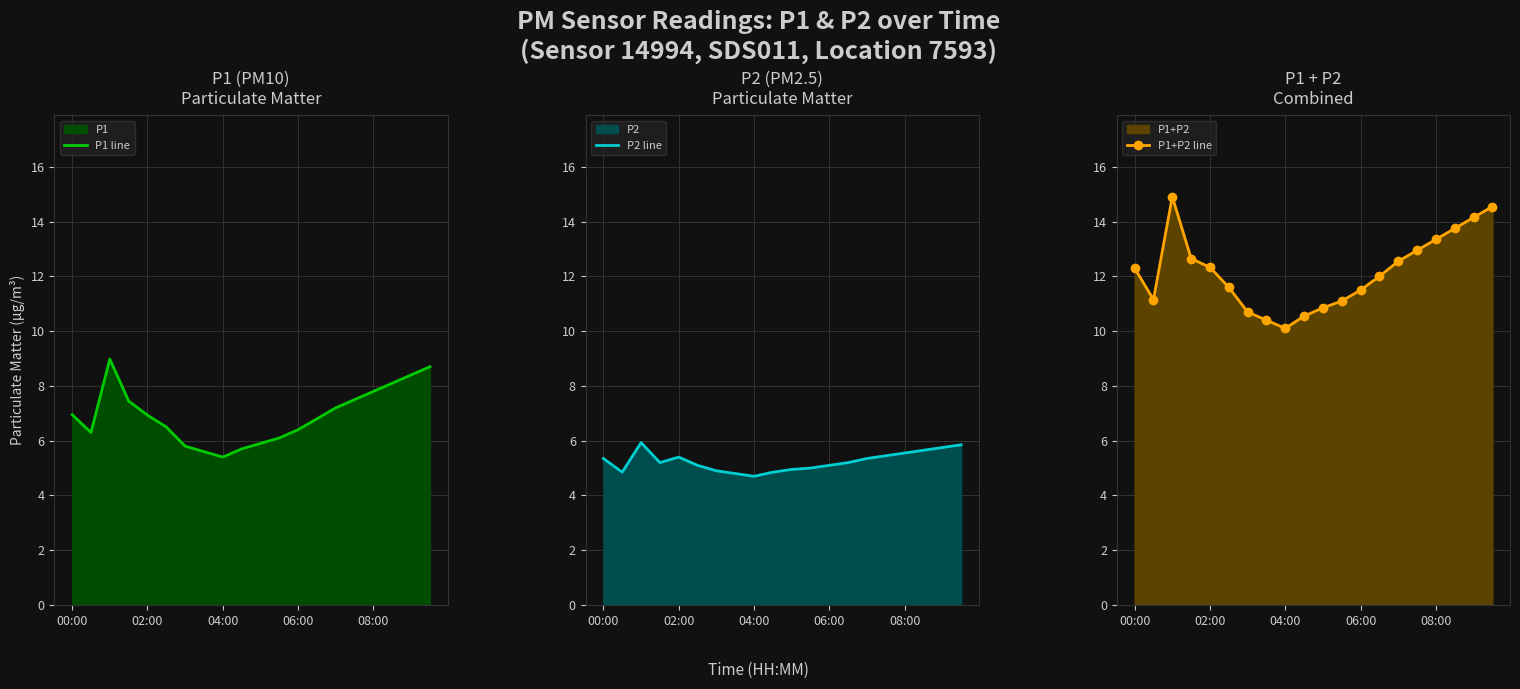

Which series has the widest spread of values?

P1+P2 line